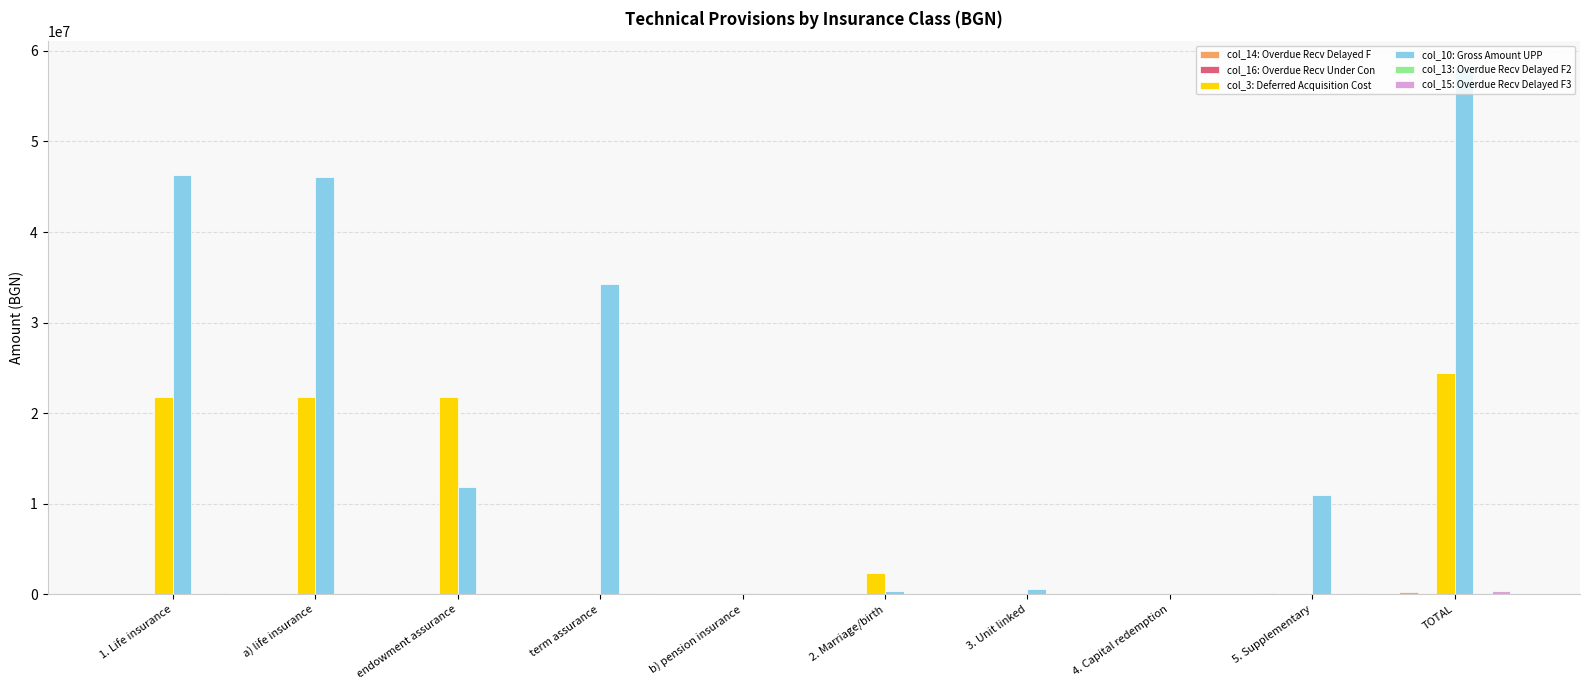

At which category is the sum across all series the highest?

TOTAL